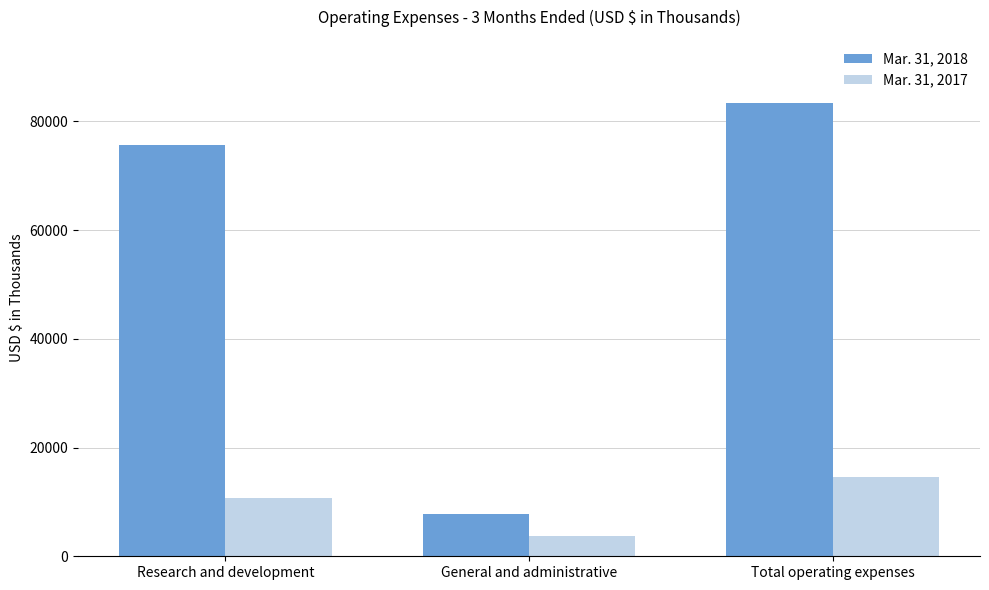

Is it true that Mar. 31, 2017 equals 4249 at Research and development?

False